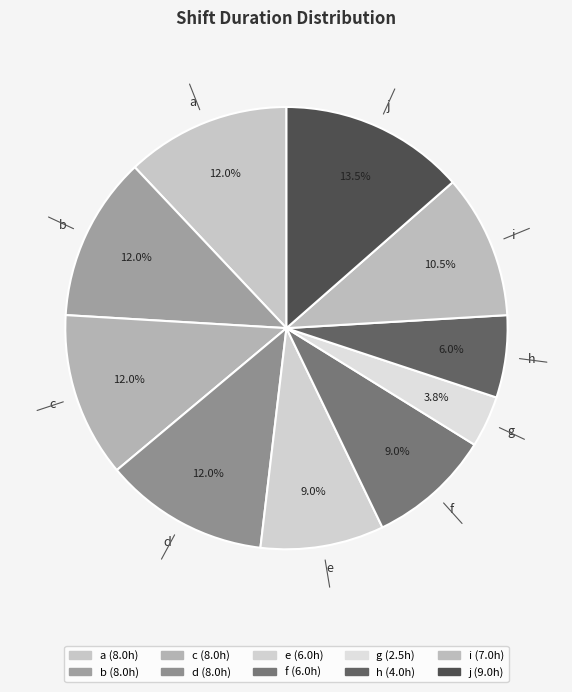

To the nearest percent, what percentage of the pie is e?

9%